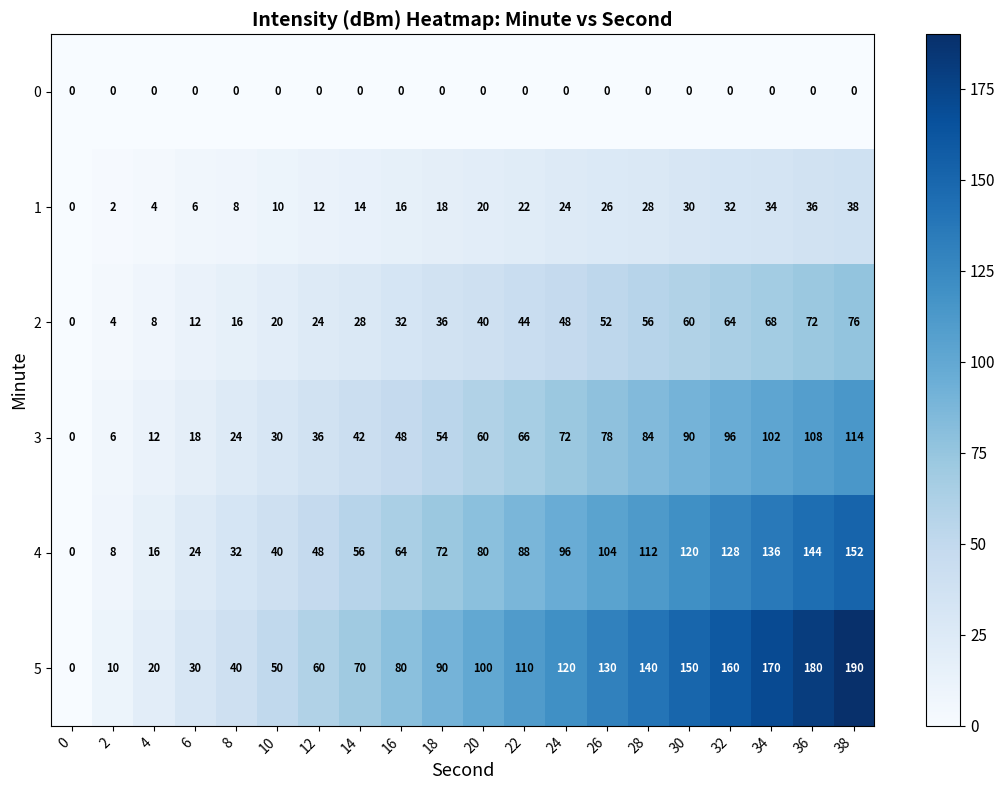

Count the number of categories in the chart.

20